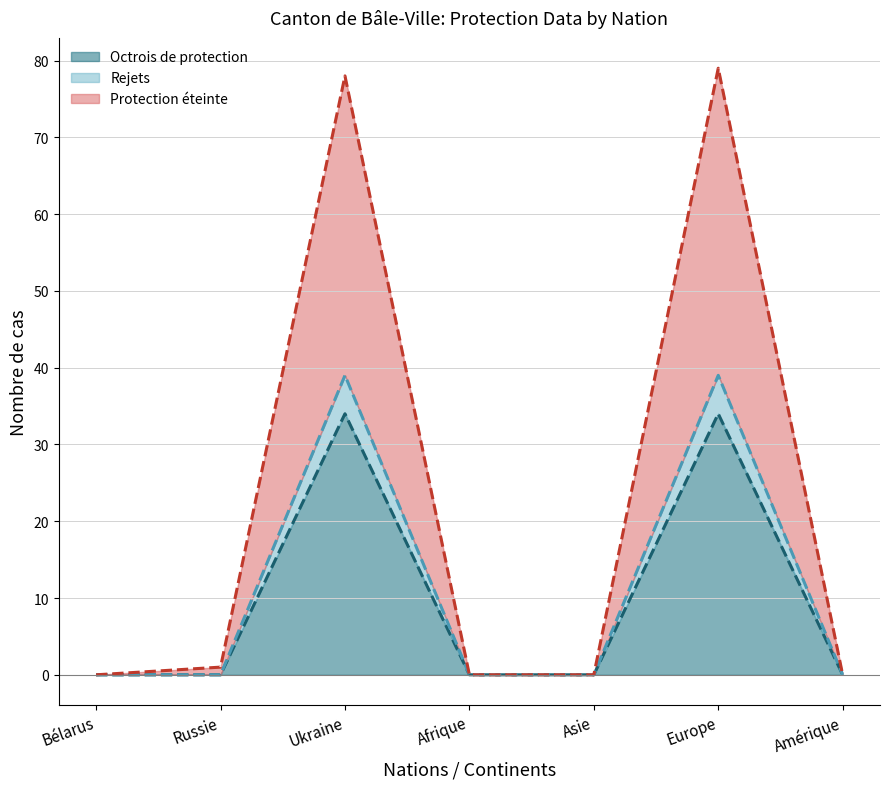

What is the maximum value for Protection éteinte (line)?

79